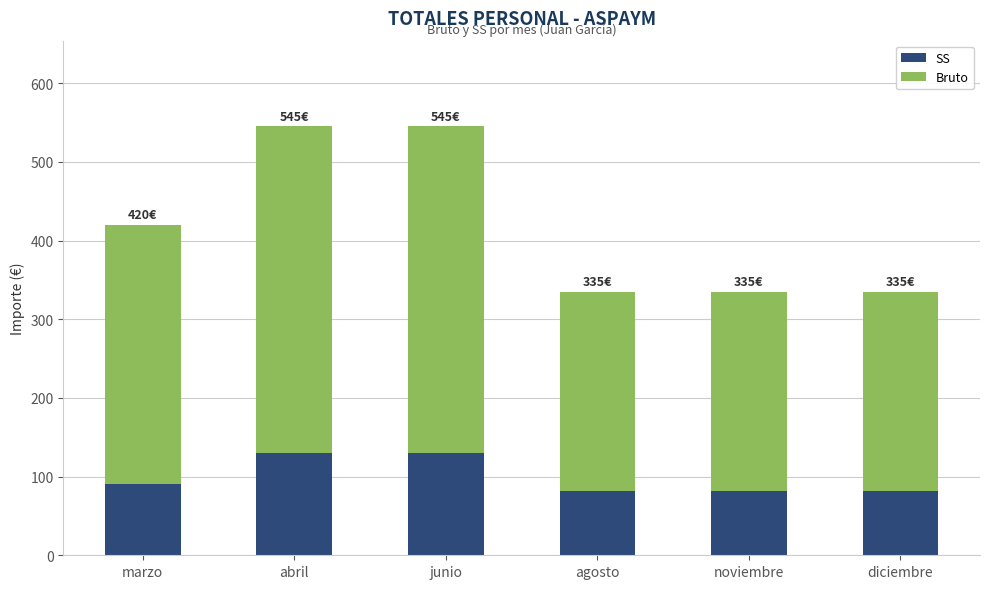

What is the lowest value of the SS series?

81.4